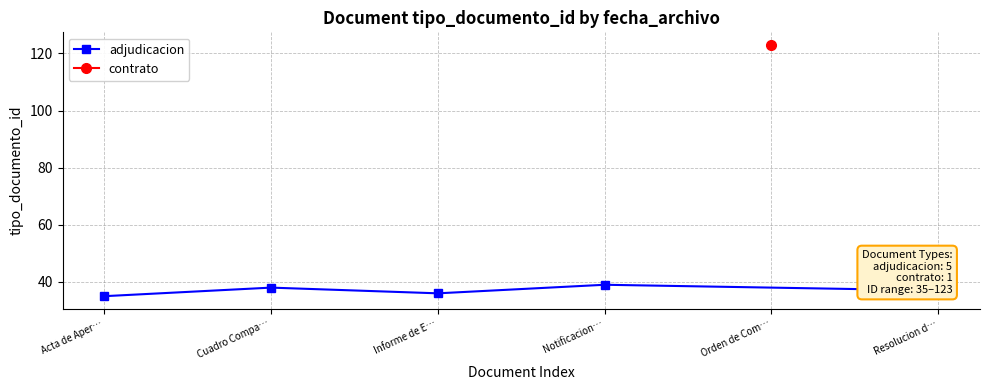

True or false: adjudicacion has more than 0 points higher than both neighbors.

True